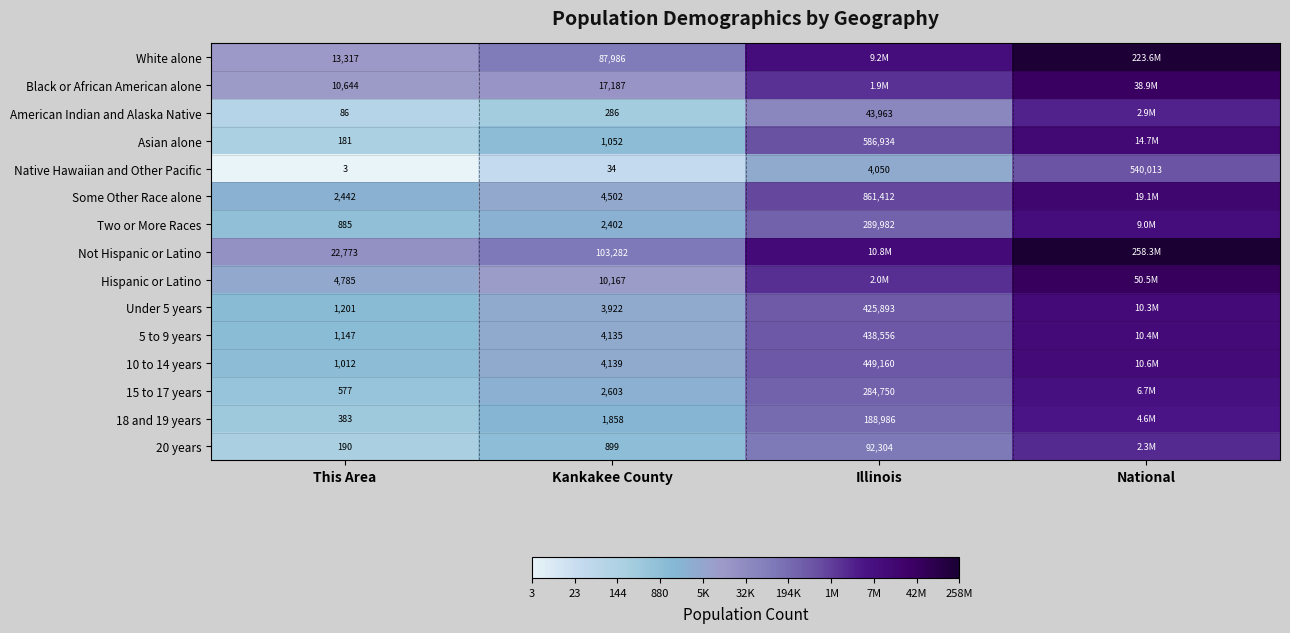

Which series changed the most between This Area and Kankakee County?

Not Hispanic or Latino